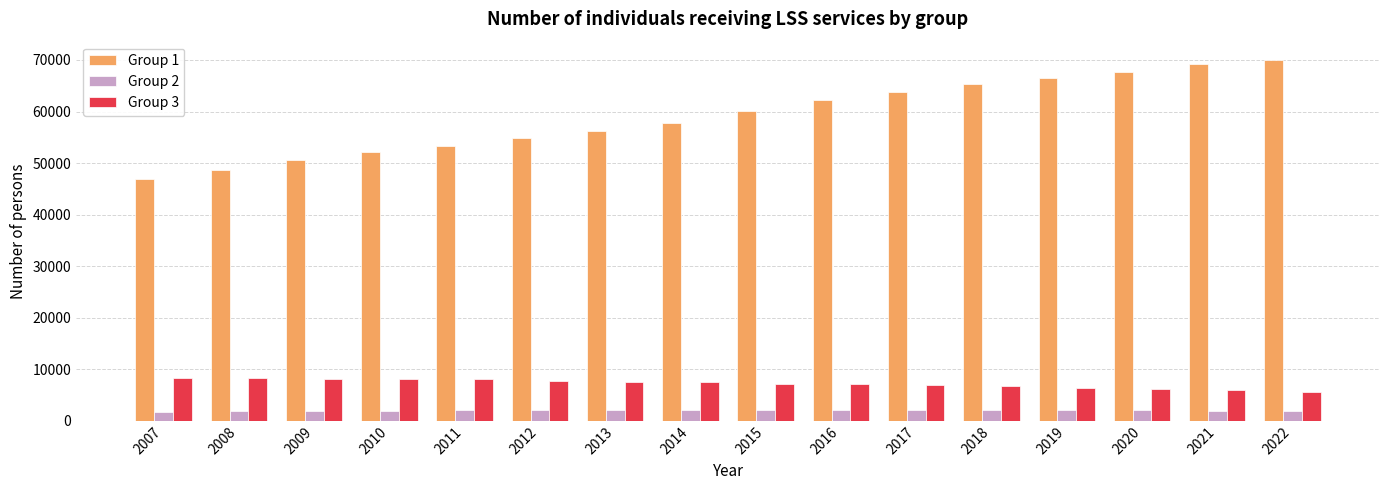

Rank the series by their maximum value, from lowest to highest.

Group 2, Group 3, Group 1